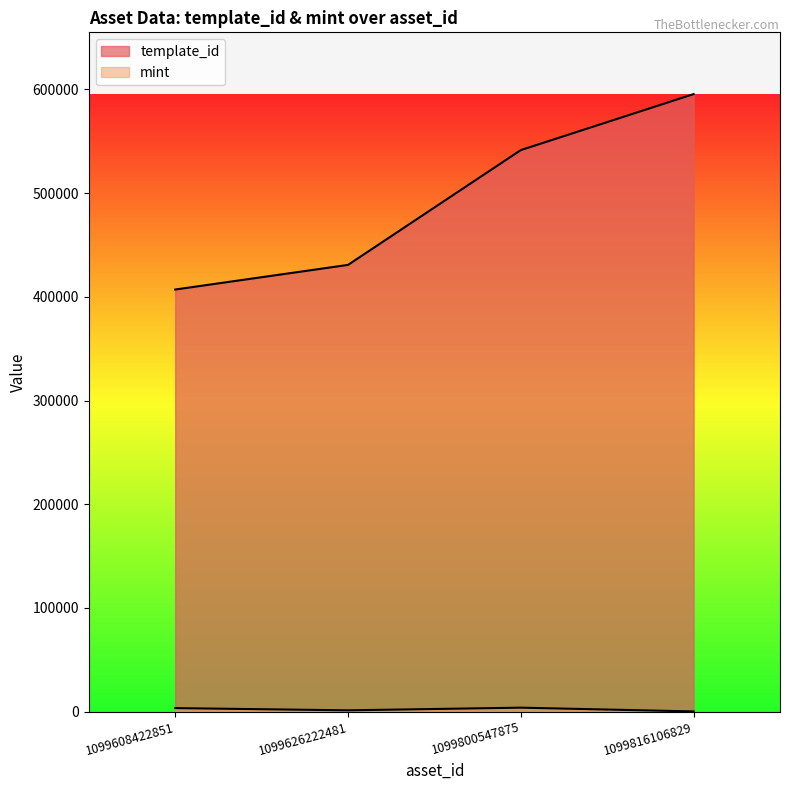

At which category does the chart reach its minimum across all series?

1099816106829